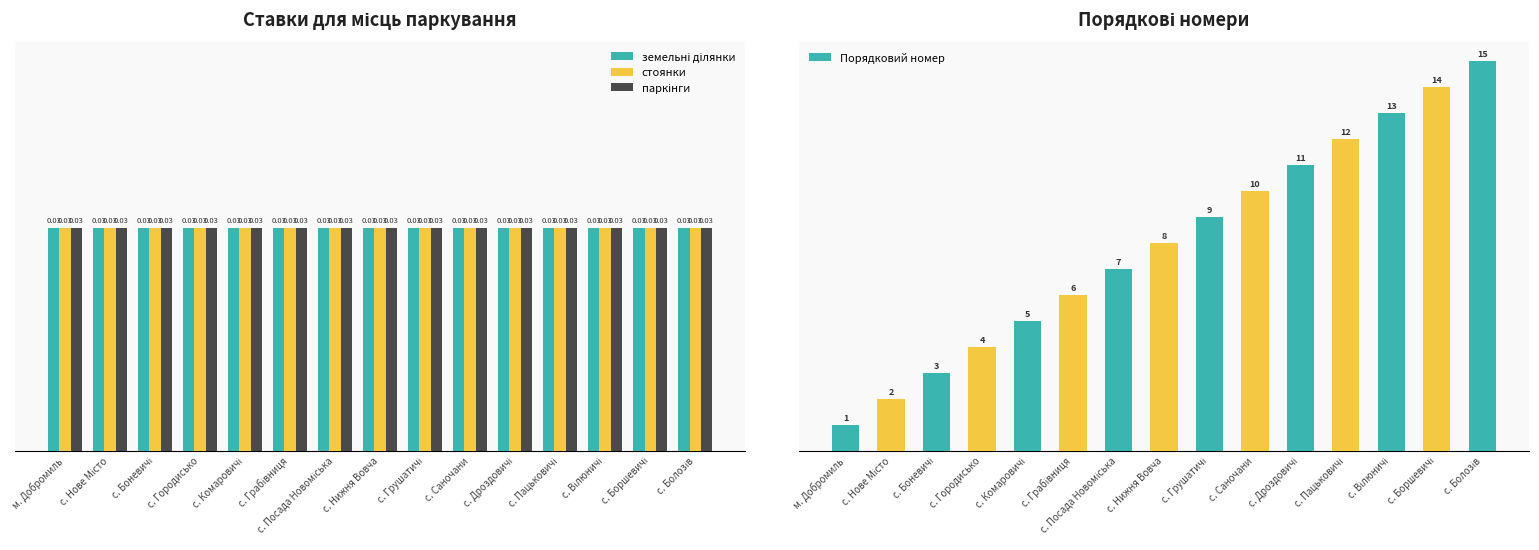

Which series has the widest spread of values?

Порядковий номер